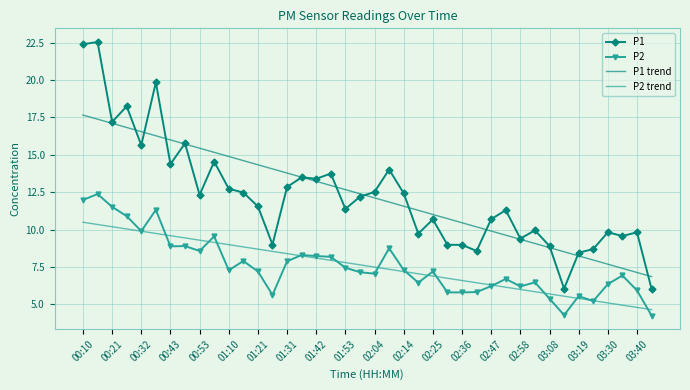

What is the lowest value of the P1 series?

6.0